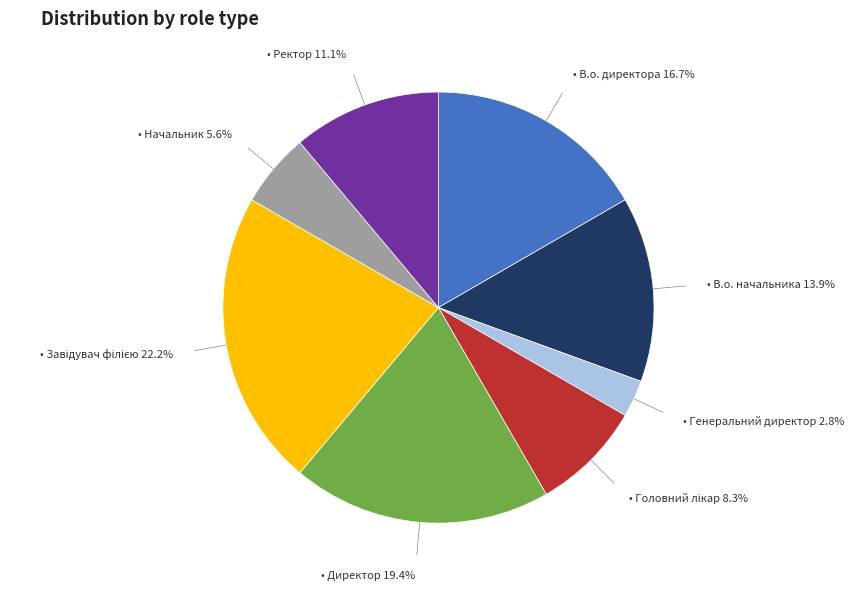

Is there a majority slice in this chart?

No